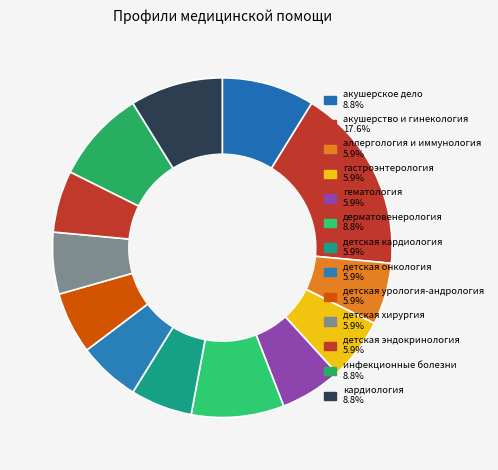

Count the number of slices in the pie.

13